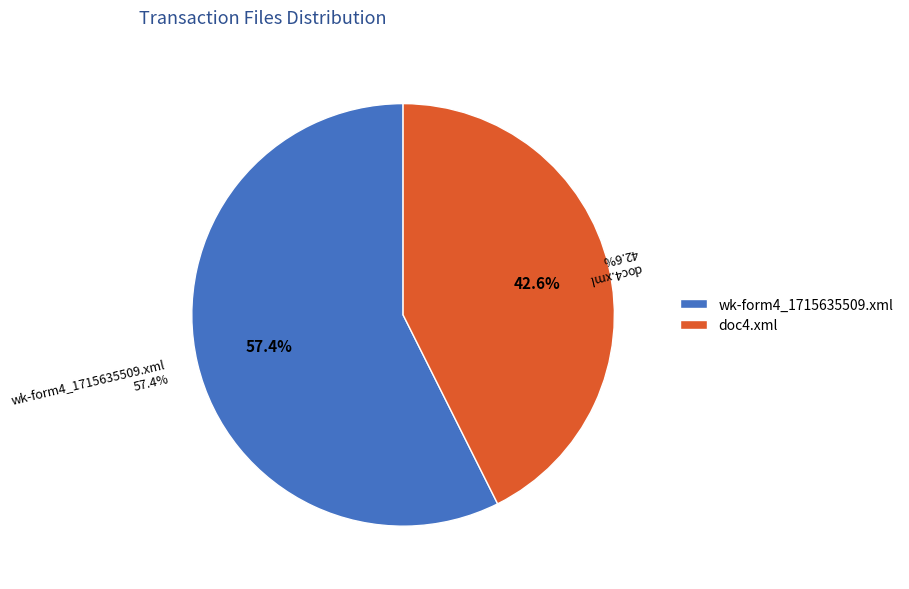

To the nearest percent, what portion does wk-form4_1715635509.xml represent?

57%